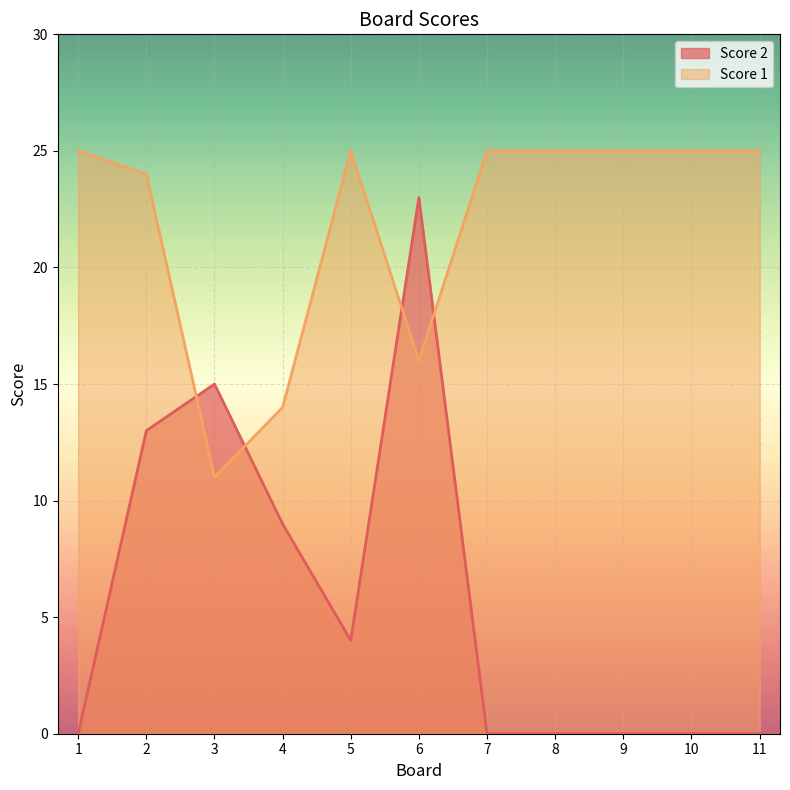

How many lines are shown in the chart?

2